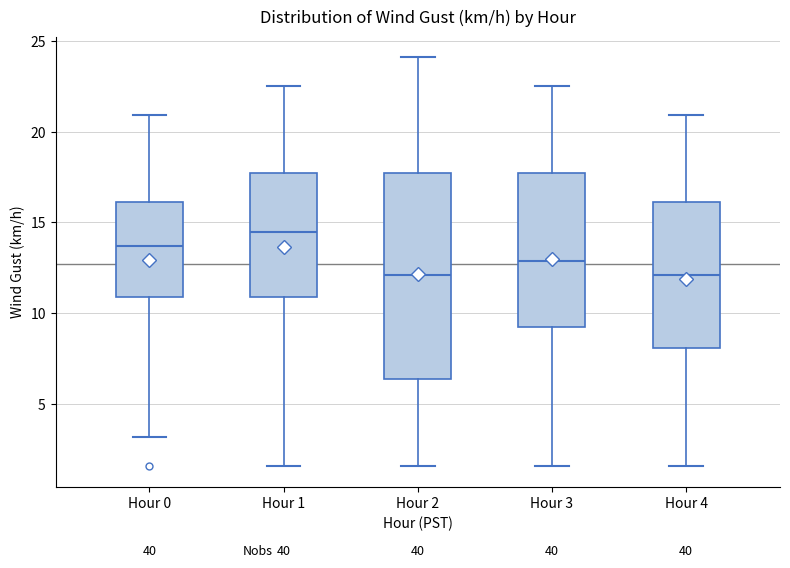

Reading left to right, read every box against the y-axis: the position of its median line, the range the box covers, and the ends of its whiskers. The values are not printed on the chart, so give them approximately, as read against the axis.

Hour 0: median 13.5, box 11.0 to 16.0, whiskers 3.0 to 21.0
Hour 1: median 14.5, box 11.0 to 17.5, whiskers 1.5 to 22.5
Hour 2: median 12.0, box 6.5 to 17.5, whiskers 1.5 to 24.0
Hour 3: median 13.0, box 9.0 to 17.5, whiskers 1.5 to 22.5
Hour 4: median 12.0, box 8.0 to 16.0, whiskers 1.5 to 21.0